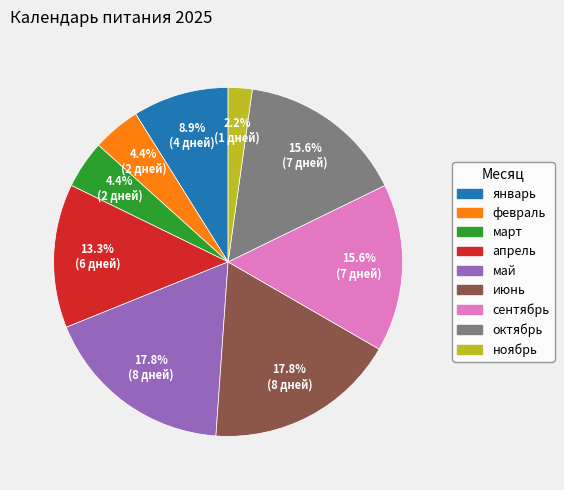

The апрель slice represents 13% of the pie. True or false?

True